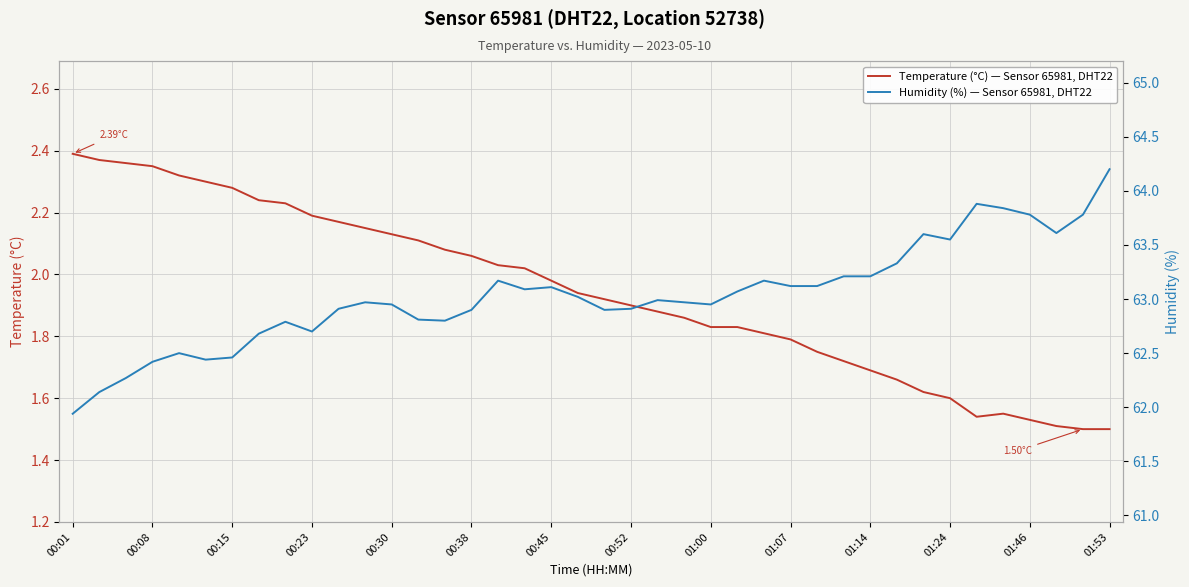

What is the difference between the highest and lowest values at 17?

61.1